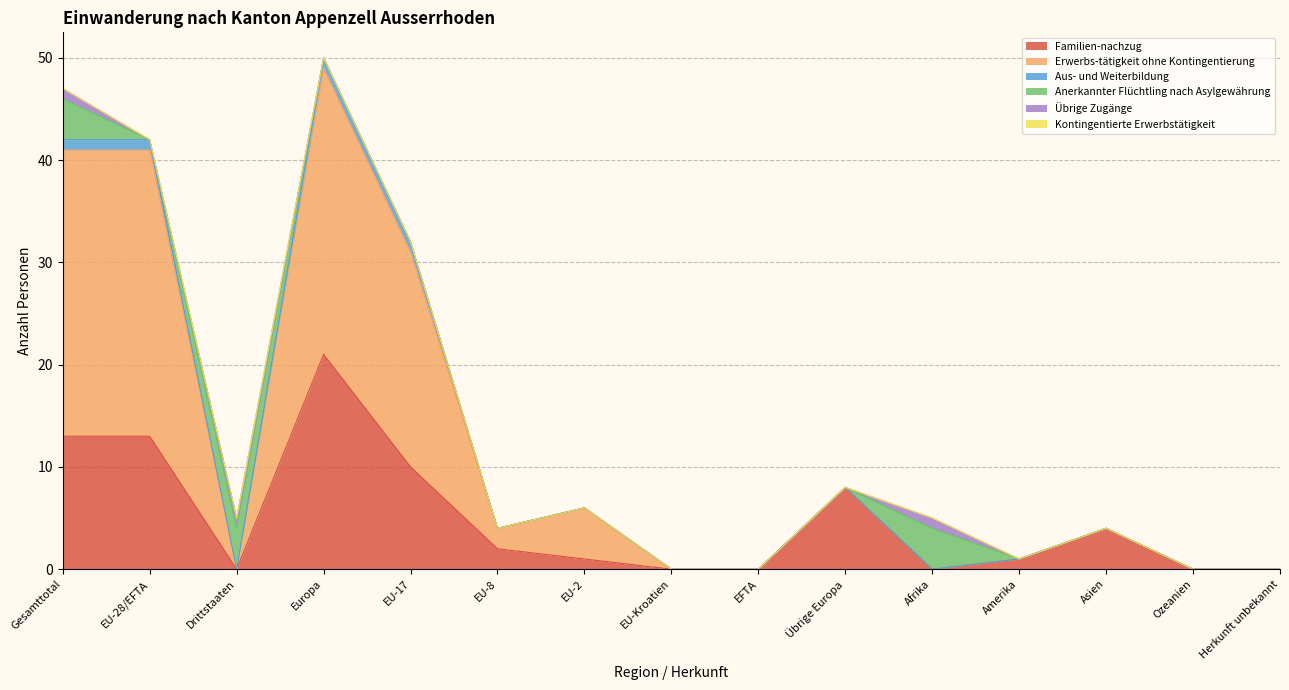

How many interior local valleys does the Anerkannter Flüchtling nach Asylgewährung series have?

1